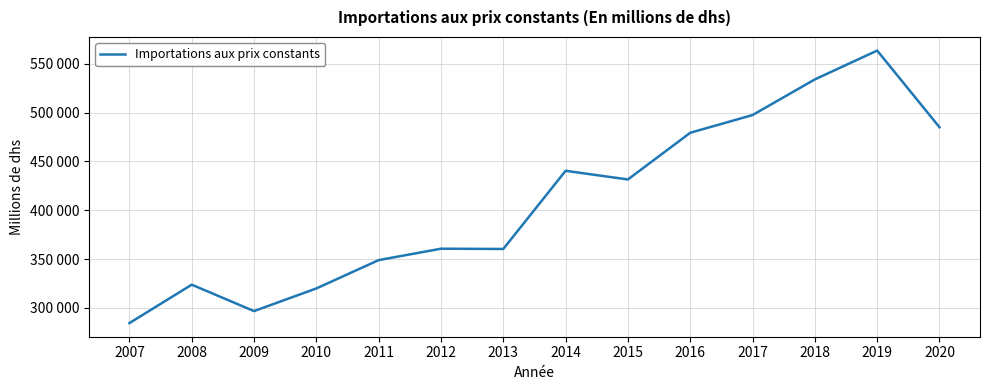

What is the value of the 14th point from the left?

485075